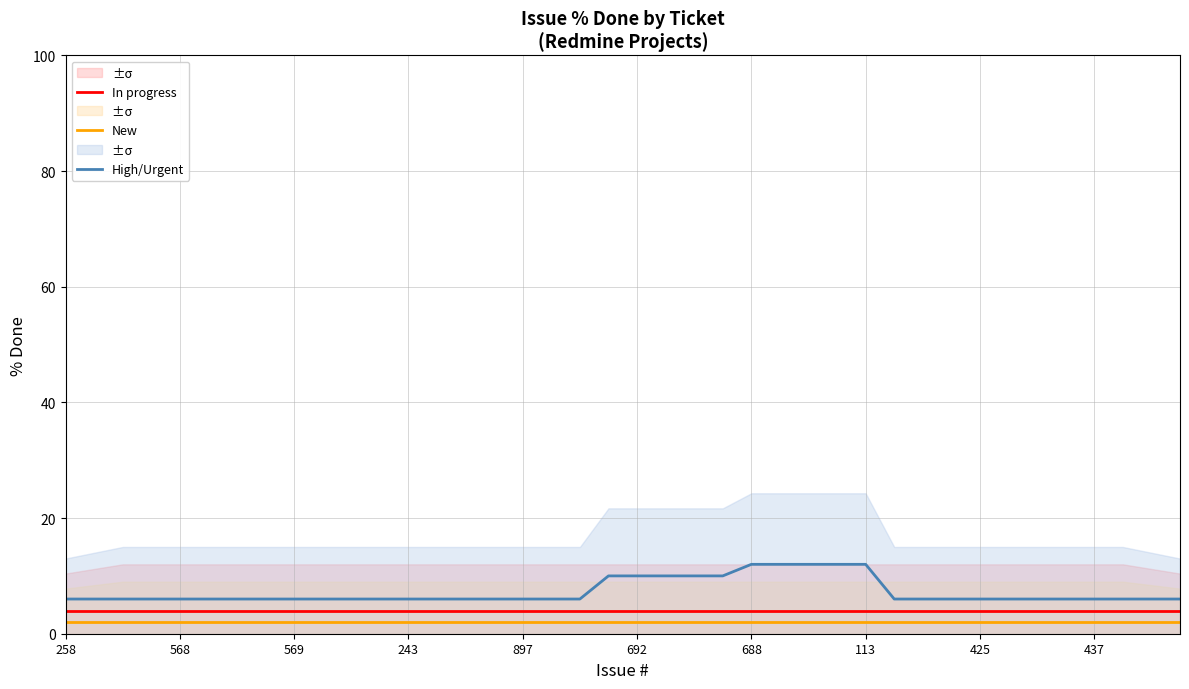

True or false: High/Urgent and In progress intersect in this chart.

False